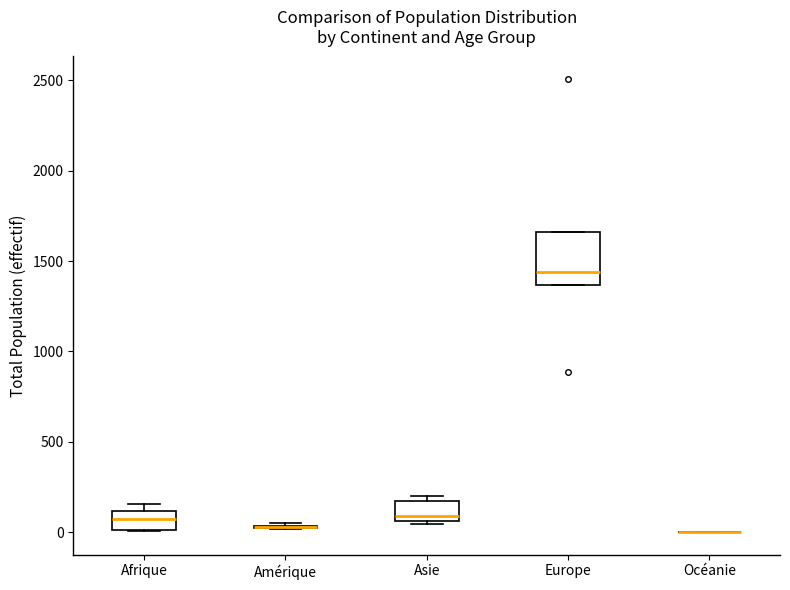

Which box is the tallest, from its lower edge to its upper edge?

Europe